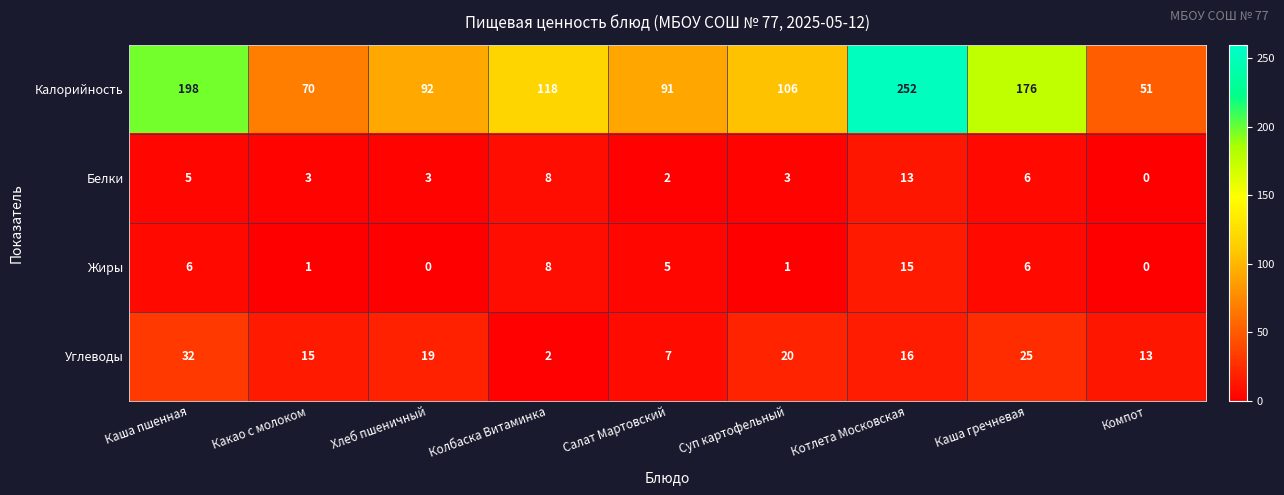

At which label is Белки closest to 6?

Каша гречневая